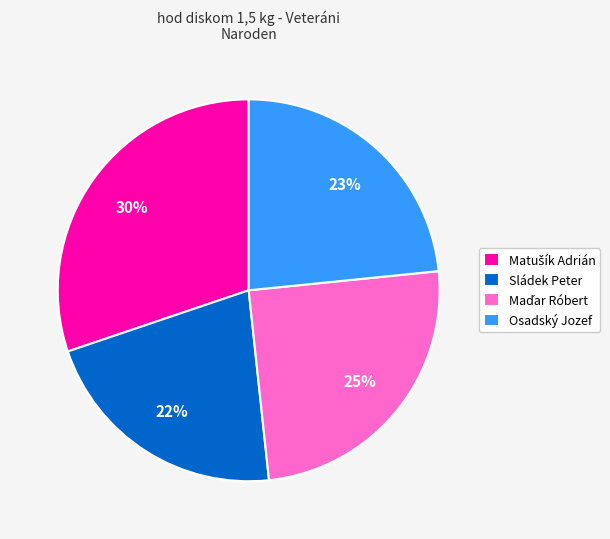

To the nearest percent, what is the average slice percentage?

25%